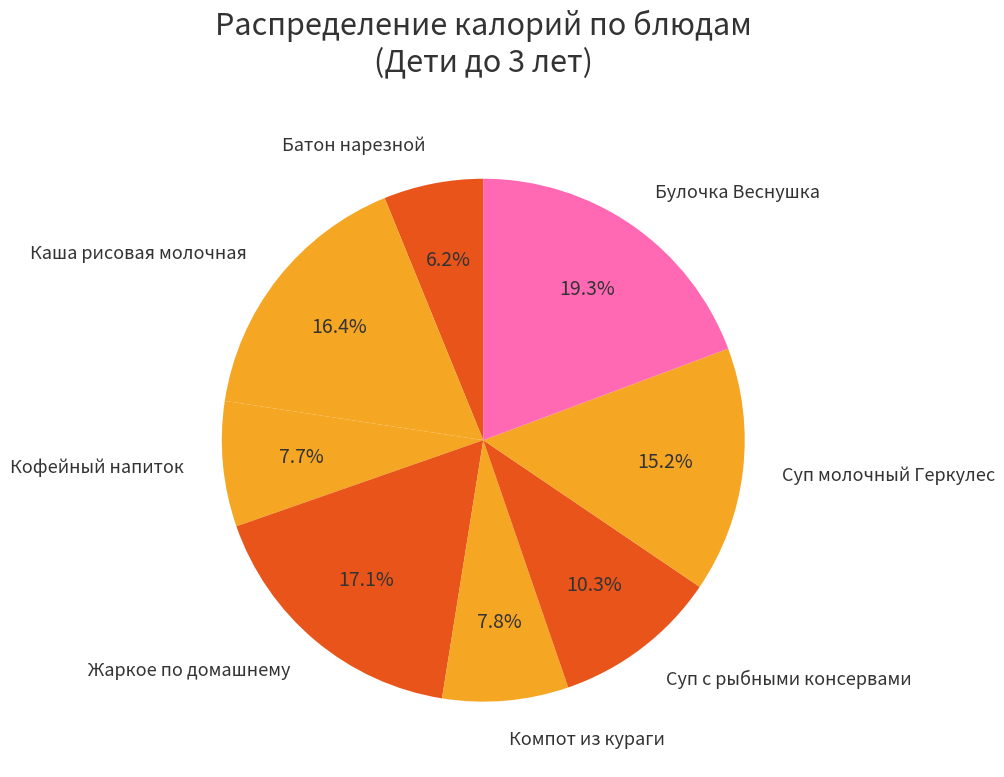

What is the ratio of the value at Каша рисовая молочная to the value at Компот из кураги?

2.1